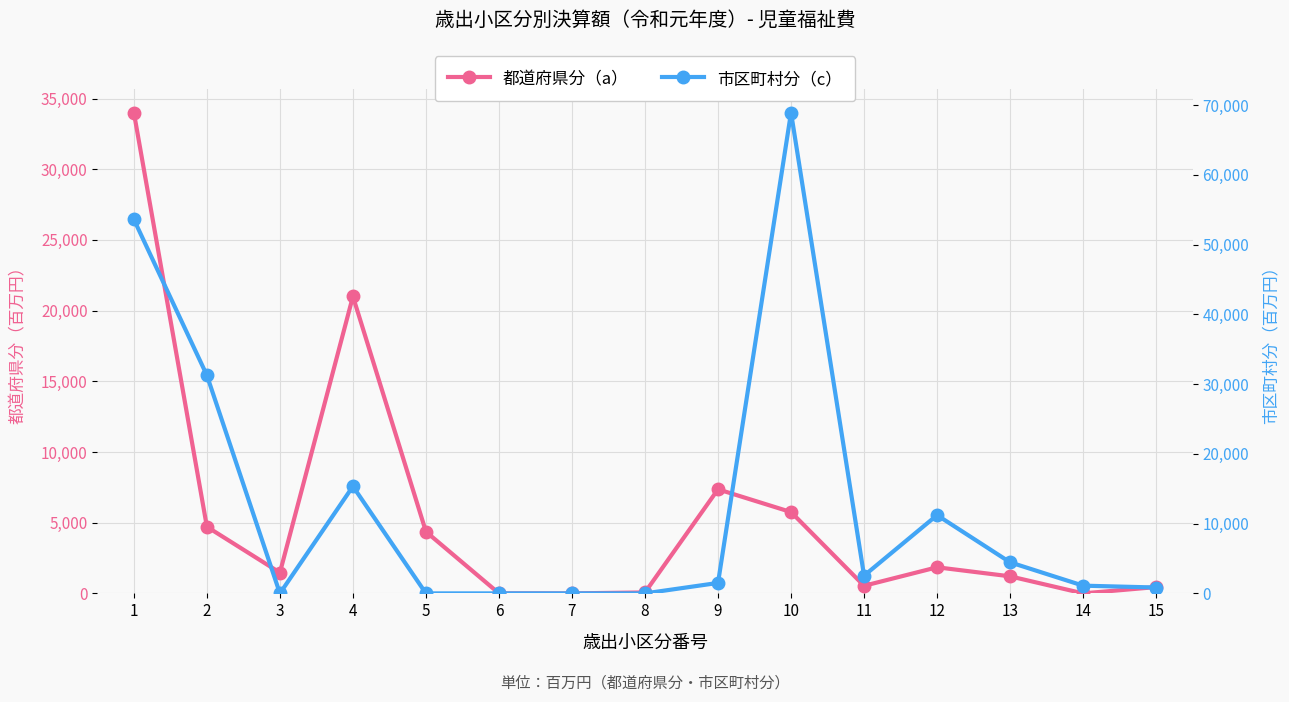

What is the difference between the highest and lowest values at 5?

4364.2